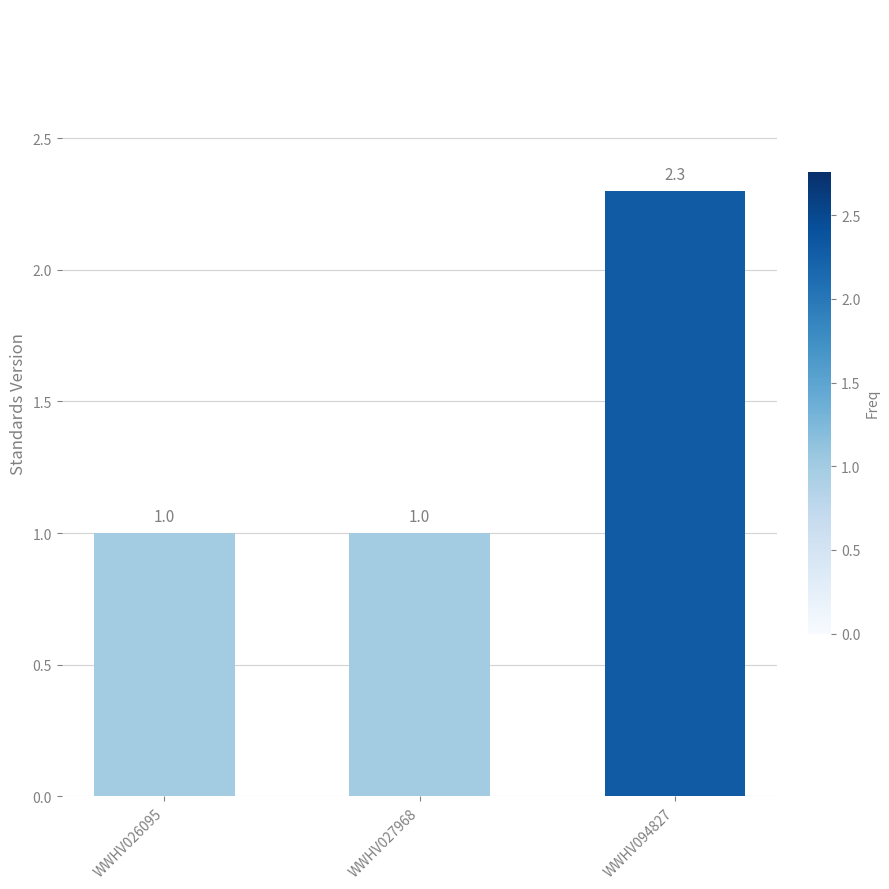

Reading right to left, list all the values displayed in this chart.

WWHV094827=2.3	WWHV027968=1.0	WWHV026095=1.0